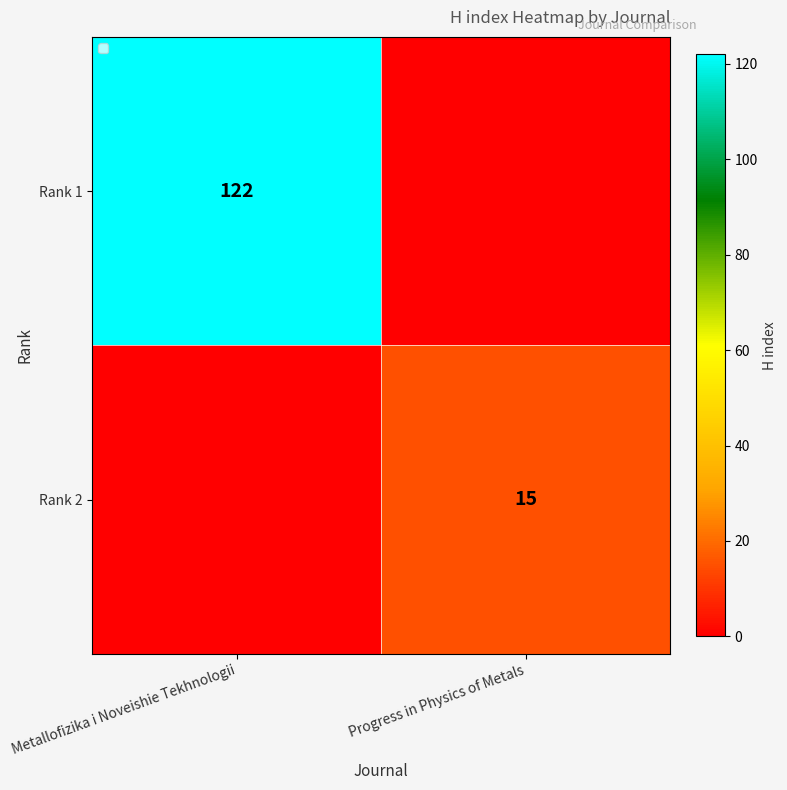

The value of Rank 1 at Metallofizika i Noveishie Tekhnologii is 33. True or false?

False